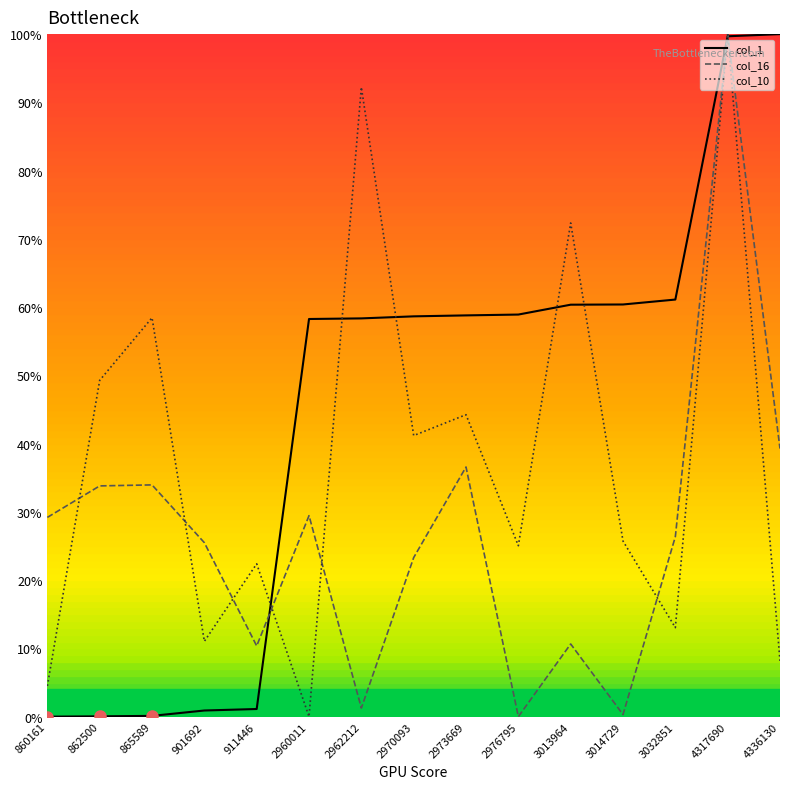

Reading left to right, extract all data points from this chart.

col_1: 860161=0.0	862500=0.0	865589=0.1	901692=0.9	911446=1.1	2960011=58.3	2962212=58.4	2970093=58.6	2973669=58.8	2976795=58.9	3013964=60.4	3014729=60.4	3032851=61.1	4317690=99.7	4336130=100.0
col_16: 860161=29.2	862500=33.8	865589=34.0	901692=25.5	911446=10.4	2960011=29.4	2962212=1.3	2970093=23.3	2973669=36.6	2976795=0.0	3013964=10.6	3014729=0.3	3032851=26.4	4317690=100.0	4336130=39.3
col_10: 860161=4.5	862500=49.3	865589=58.4	901692=11.0	911446=22.4	2960011=0.0	2962212=92.2	2970093=41.2	2973669=44.2	2976795=25.0	3013964=72.3	3014729=25.7	3032851=13.0	4317690=100.0	4336130=8.2